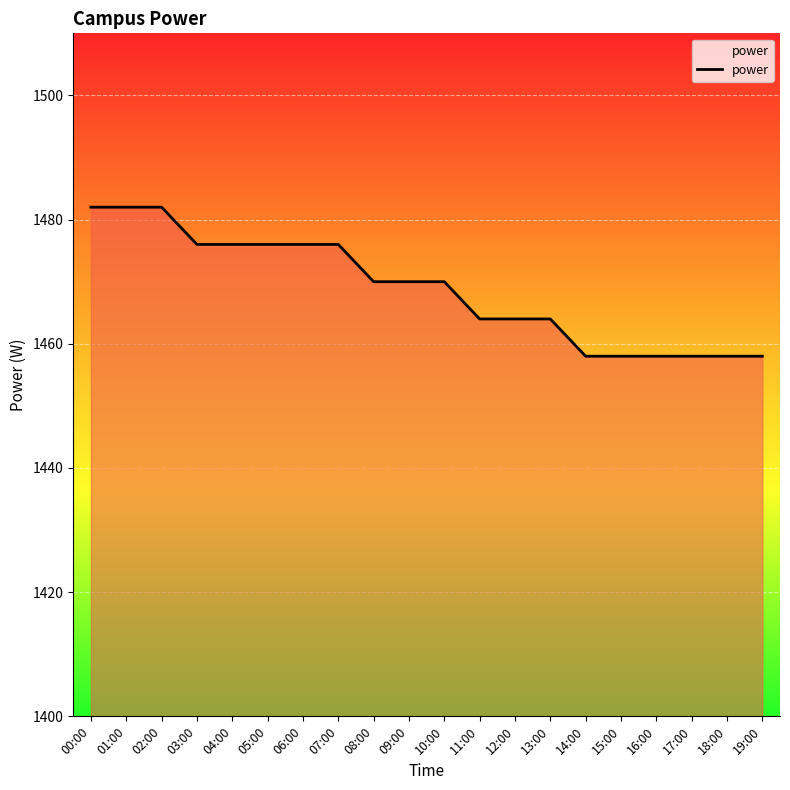

Rank the categories by value from highest to lowest.

00:00, 01:00, 02:00, 03:00, 04:00, 05:00, 06:00, 07:00, 08:00, 09:00, 10:00, 11:00, 12:00, 13:00, 14:00, 15:00, 16:00, 17:00, 18:00, 19:00